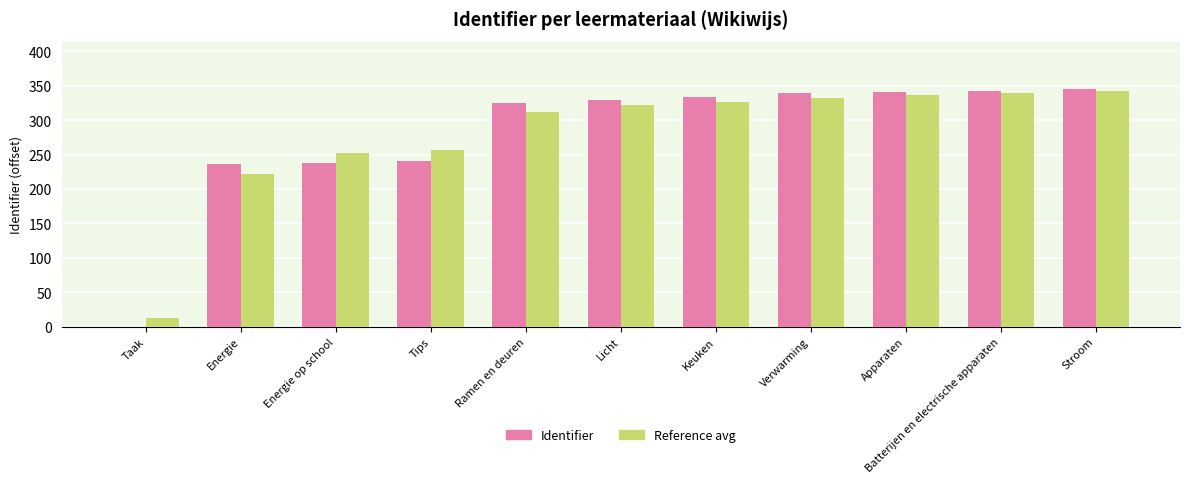

The value of Reference avg at Energie op school is 369. True or false?

False